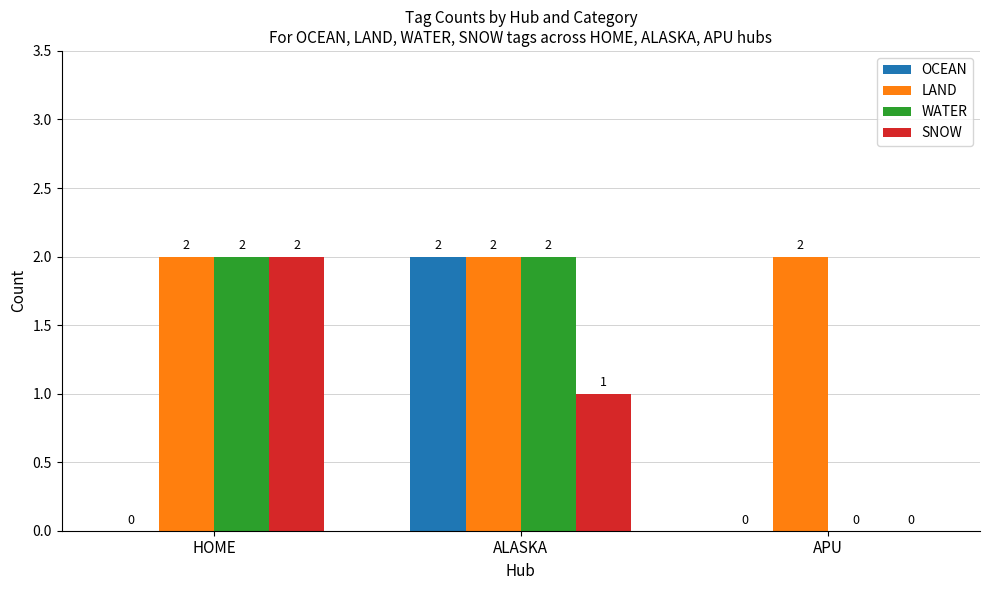

What is the average value of the LAND series?

2